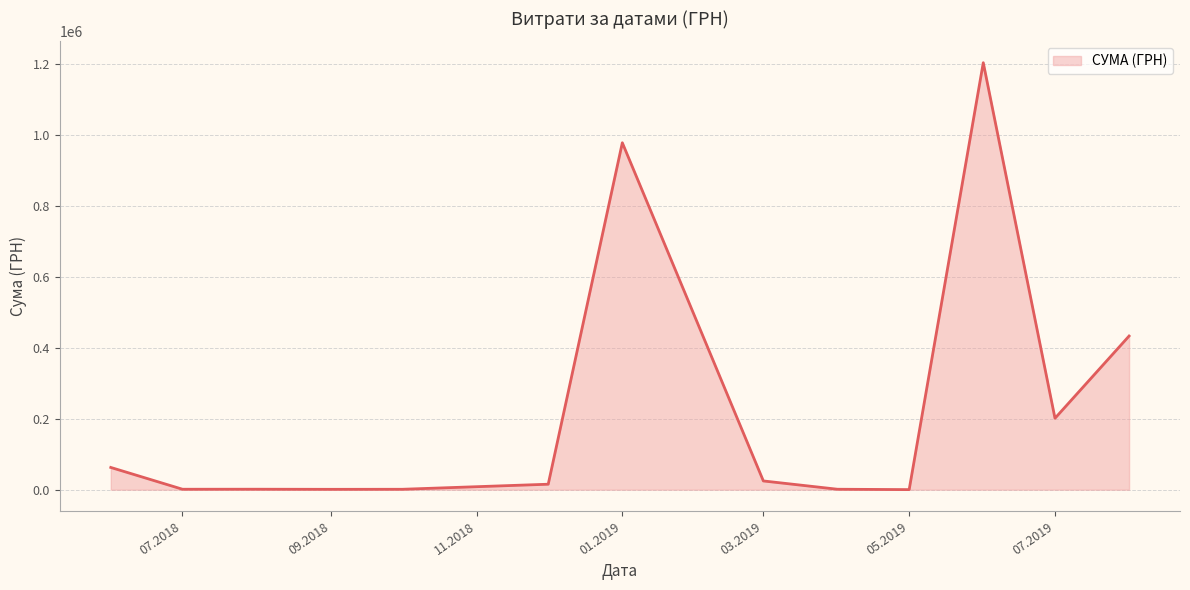

What is the maximum value shown in the chart?

1204251.0